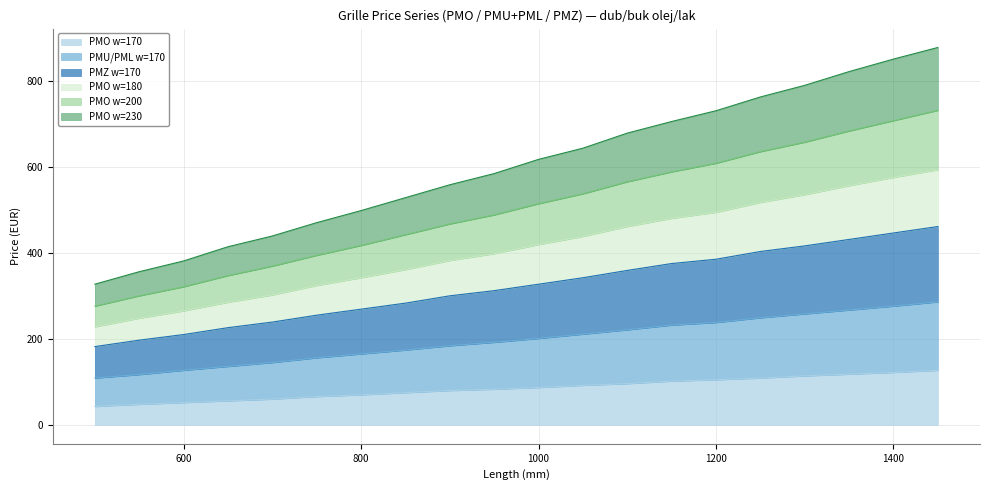

Does the chart display data point markers on the line(s)?

No